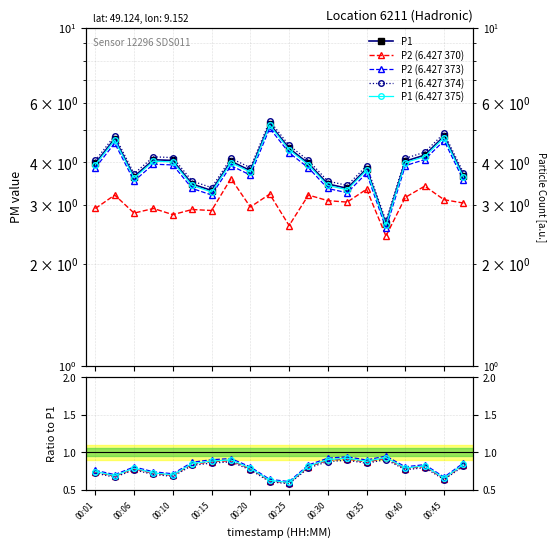

Between 00:01 and 00:06, which series saw the biggest shift?

P1